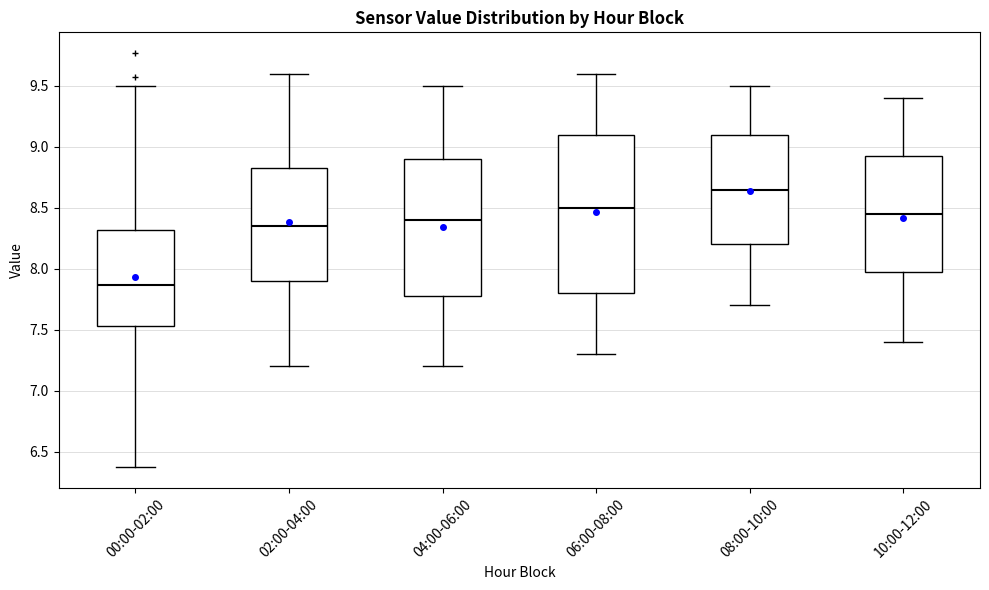

Which box has the lowest median line?

00:00-02:00